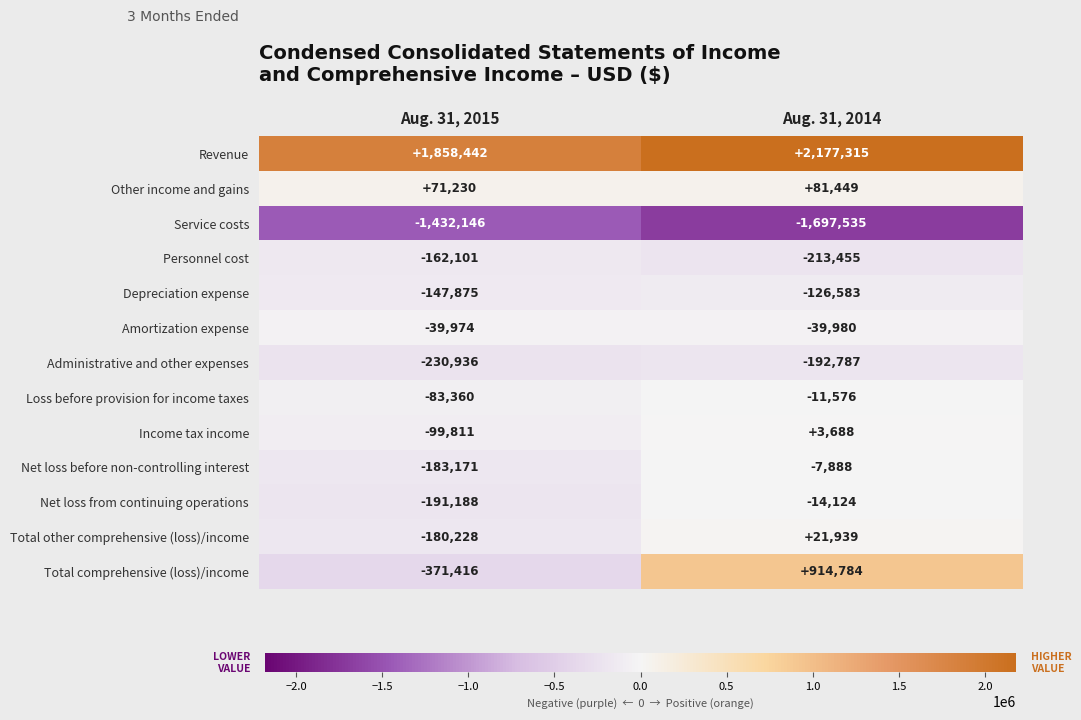

What is the difference between the Other income and gains values at Aug. 31, 2014 and Aug. 31, 2015?

10219